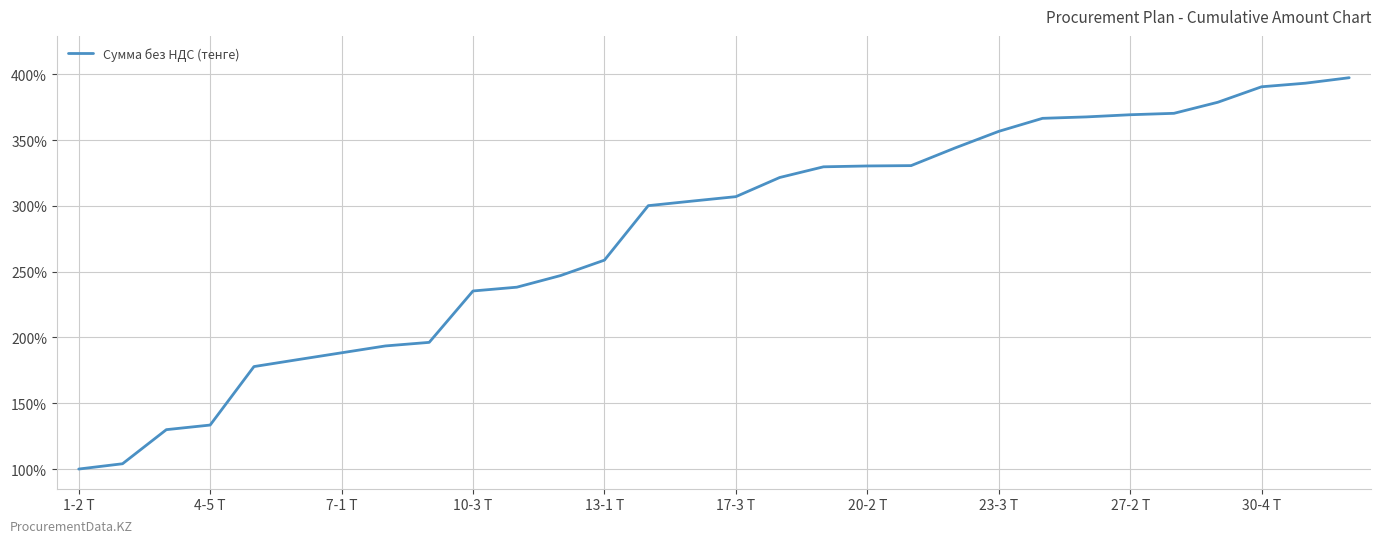

What is the difference between the maximum and minimum values?

297.4